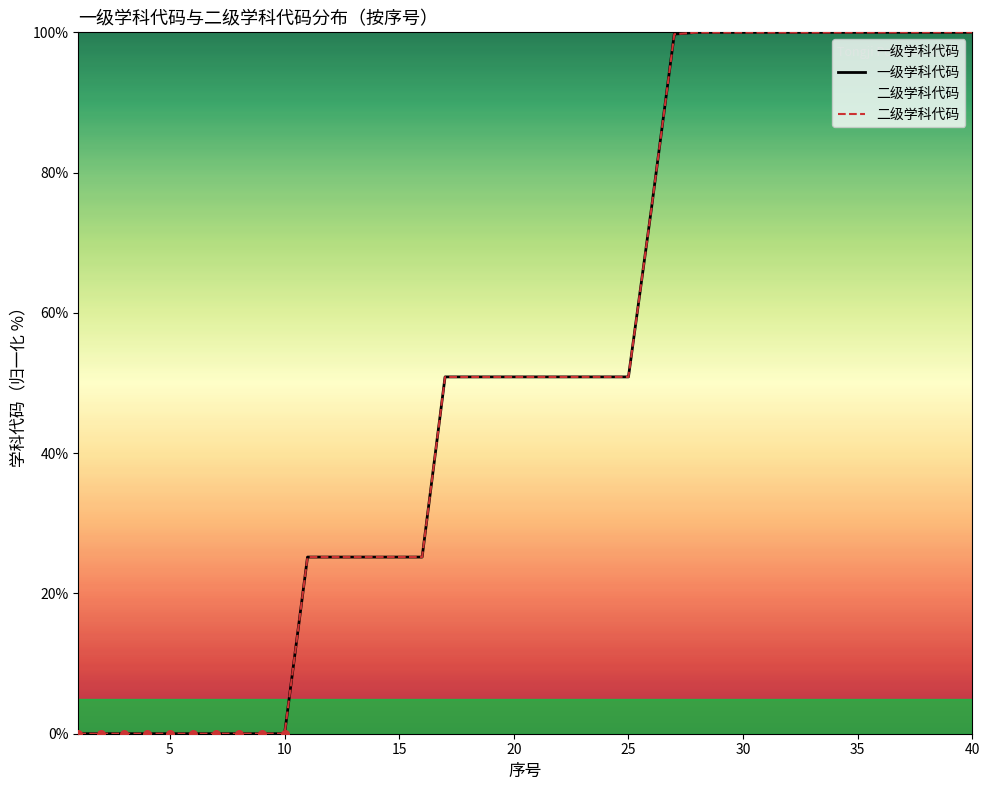

At which category is the sum across all series the highest?

37